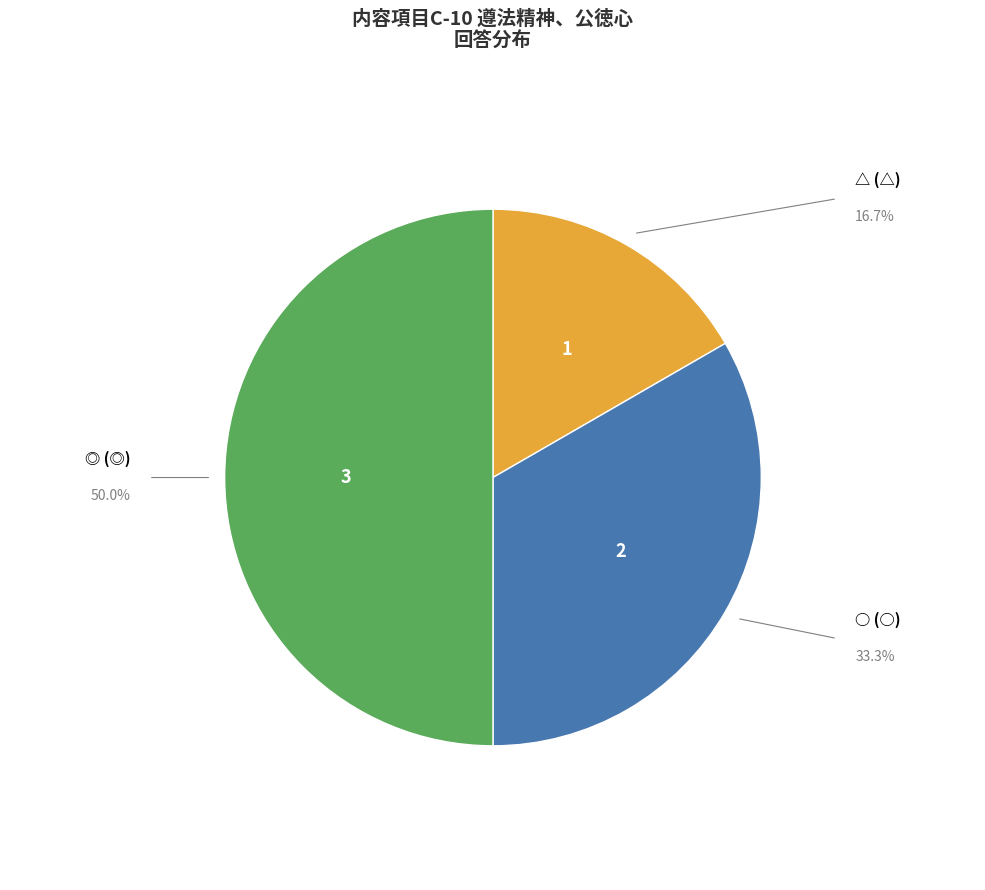

Count the number of slices in the pie.

3